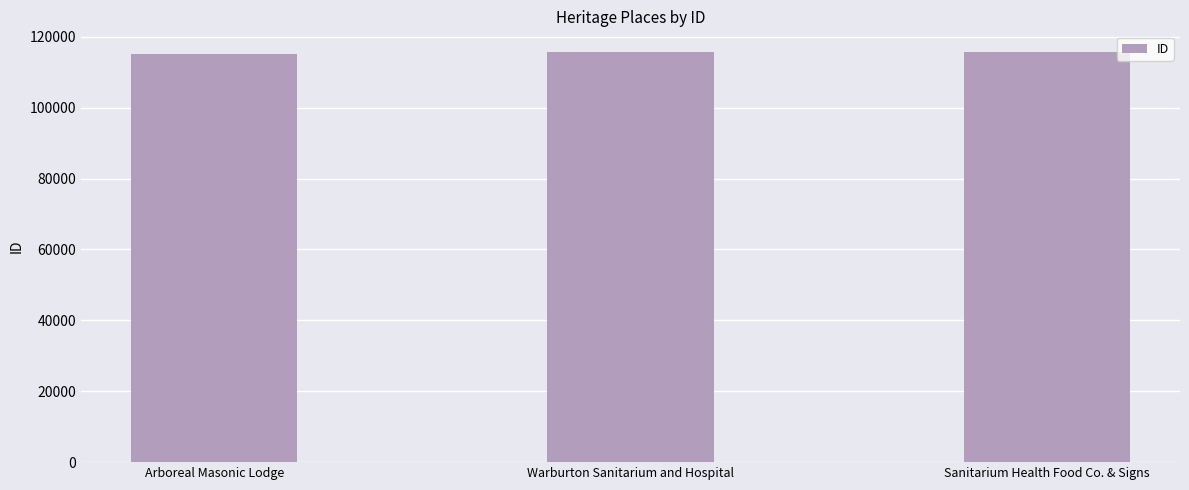

What is the greatest value displayed?

115760